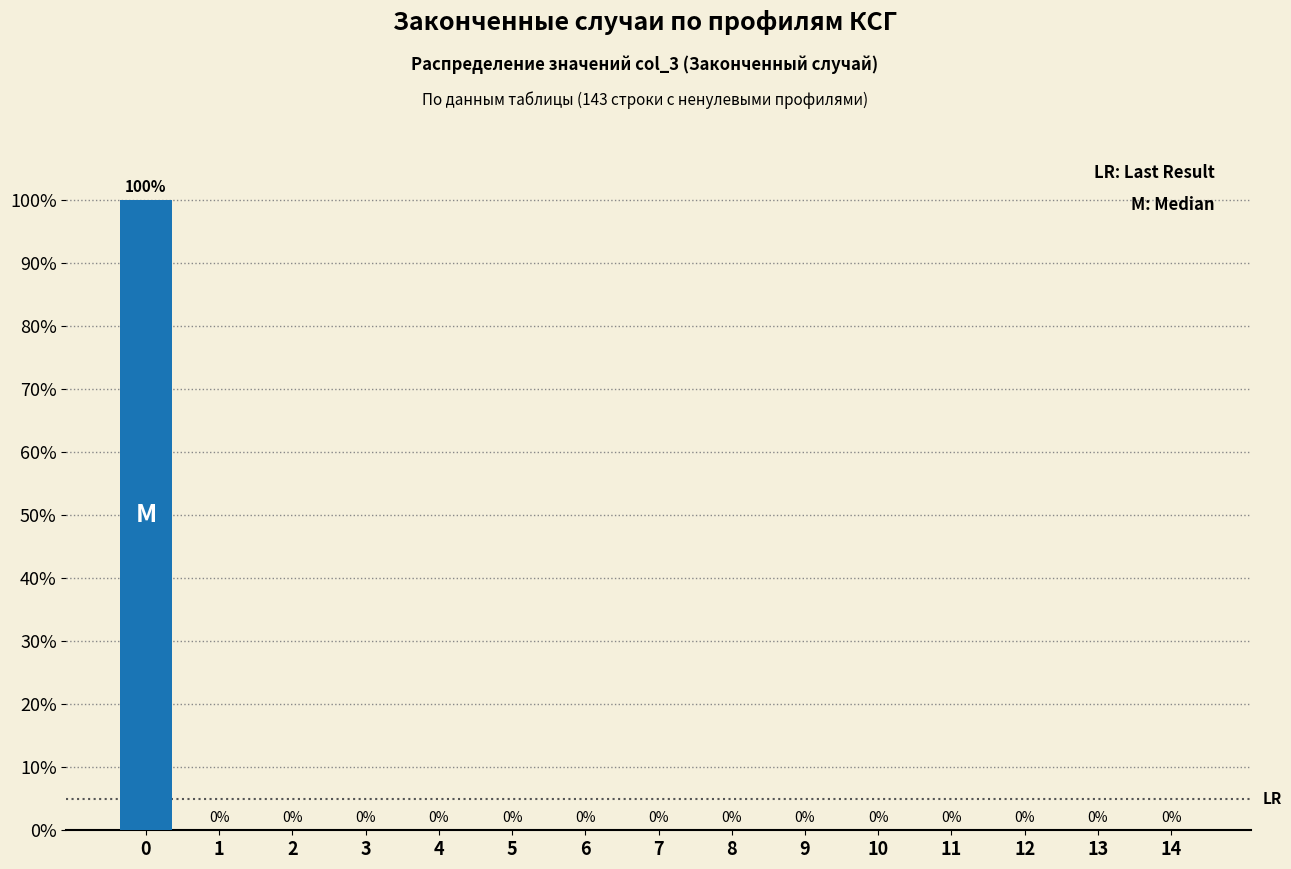

Reading left to right, transcribe all the data shown in this chart.

0=100	1=0	2=0	3=0	4=0	5=0	6=0	7=0	8=0	9=0	10=0	11=0	12=0	13=0	14=0